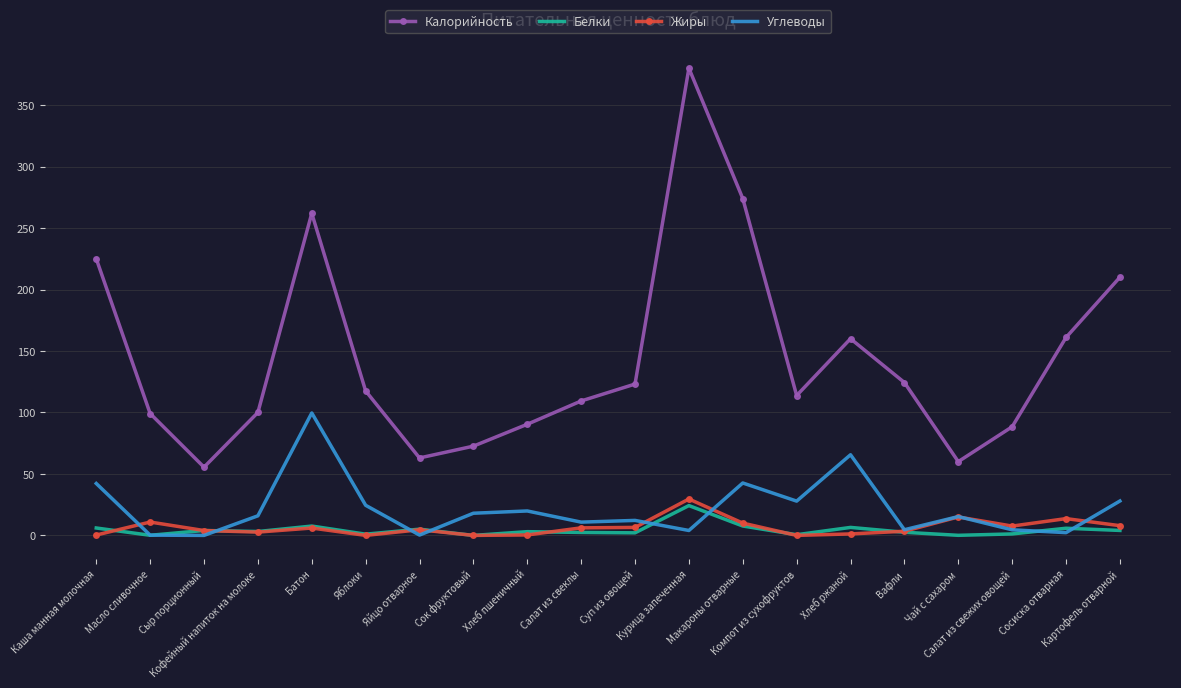

What are all the series names shown in the legend?

Калорийность, Белки, Жиры, Углеводы